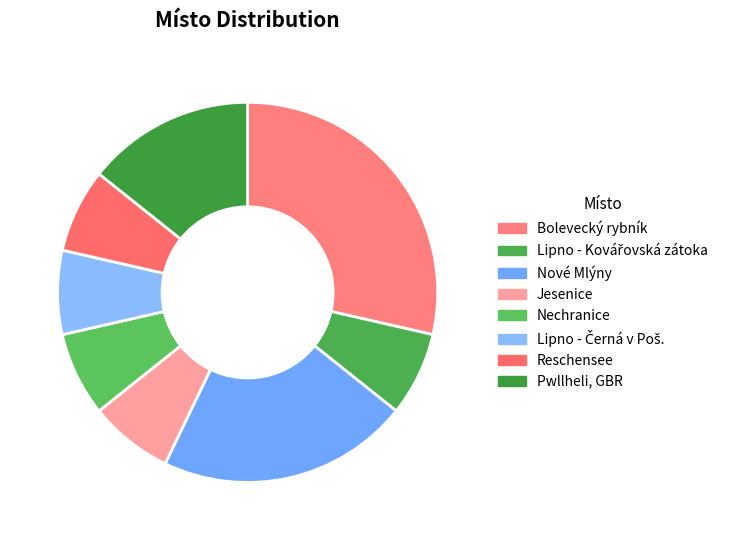

How many slices are in this pie chart?

8